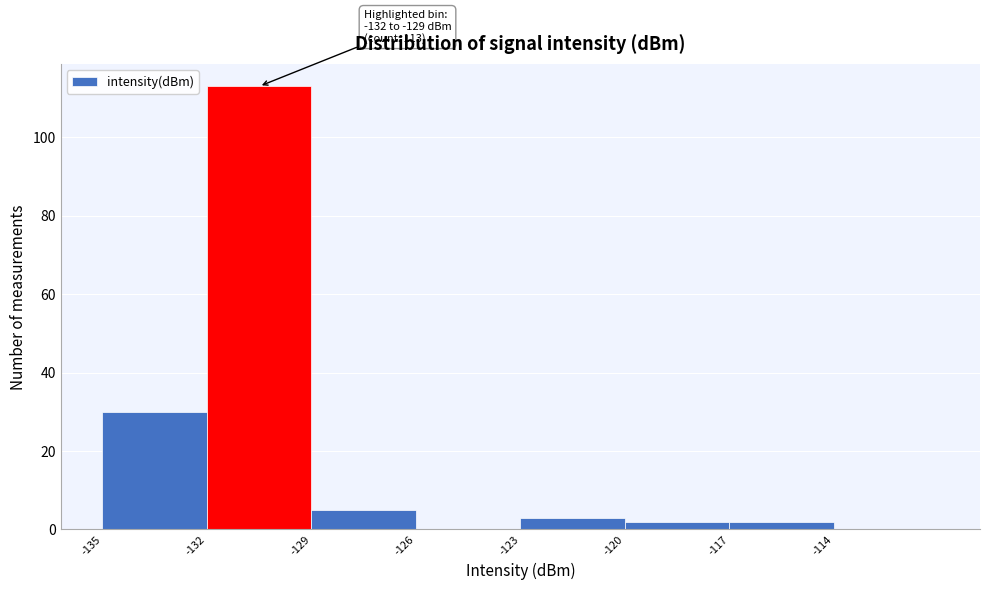

Which range on the x-axis has the tallest bar?

-132 to -129